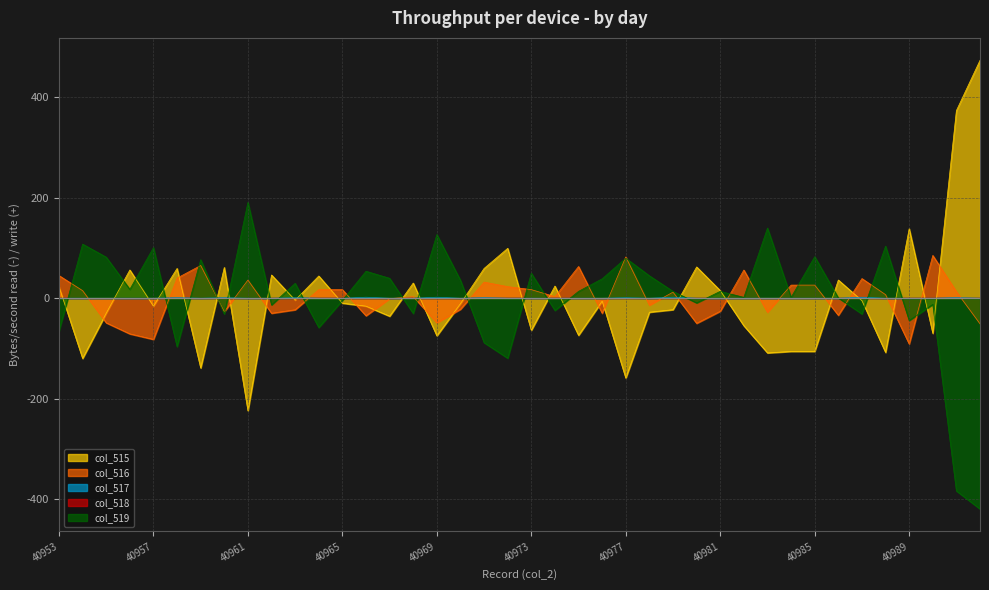

How many negative values does the col_517 series have?

30